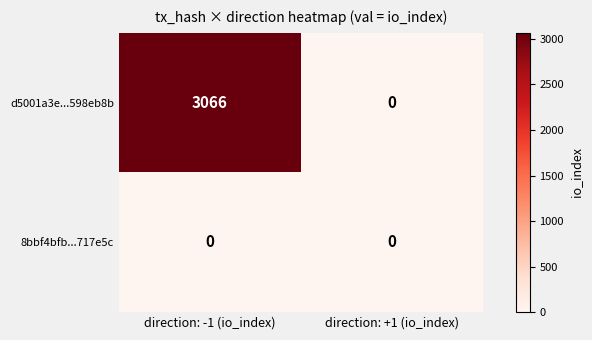

Which series has the largest total across all categories?

d5001a3e...598eb8b